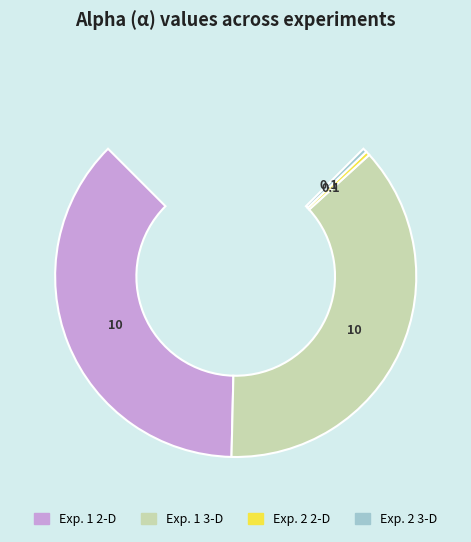

How many segments does this pie chart have?

4